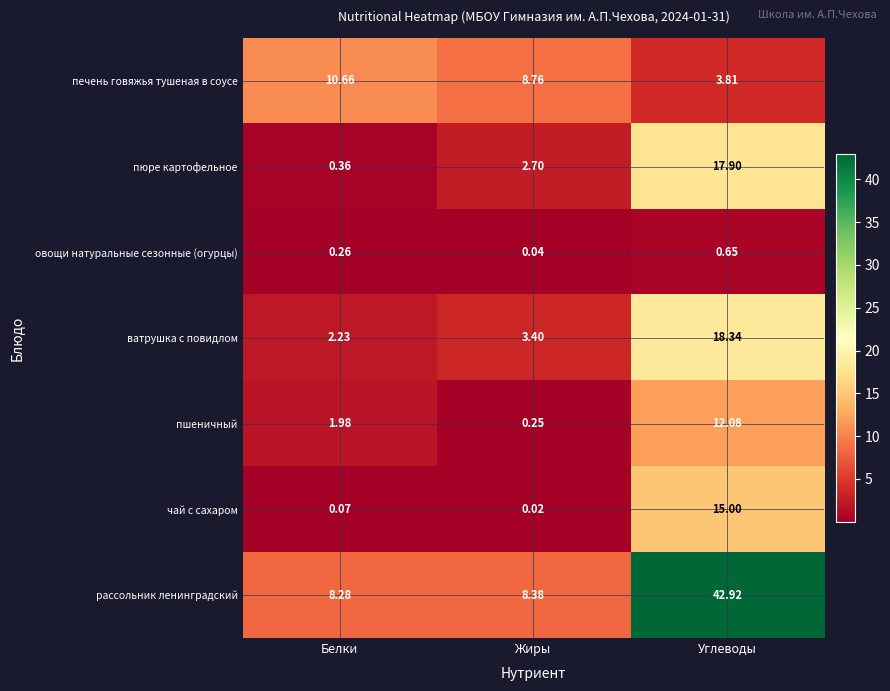

Which series has the widest spread of values?

рассольник ленинградский